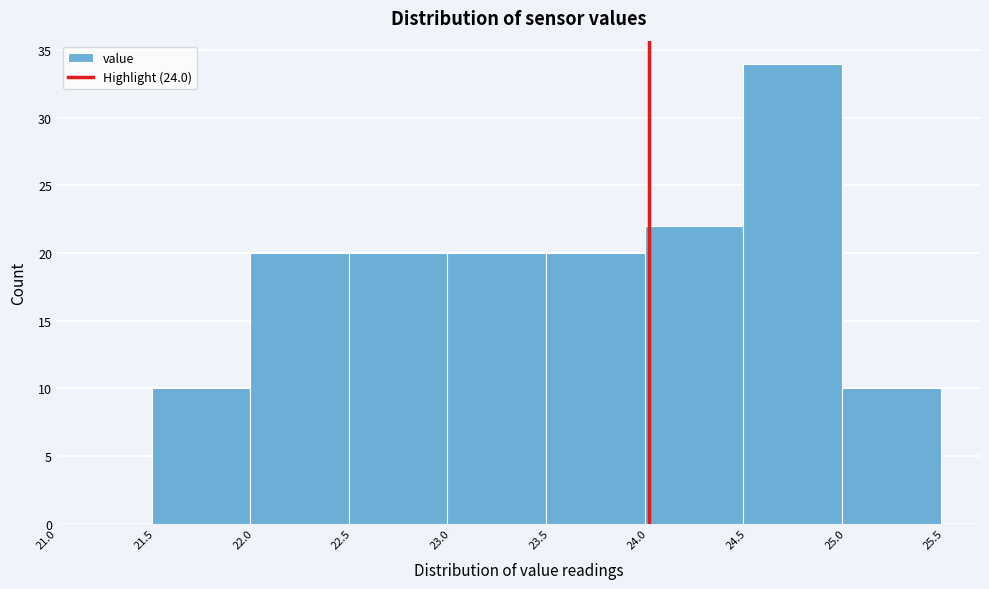

How tall is the bar that spans 21.98 to 22.48 on the x-axis? Neither the bar edges nor the heights are printed on the chart, so give them approximately, as read against the axes.

20